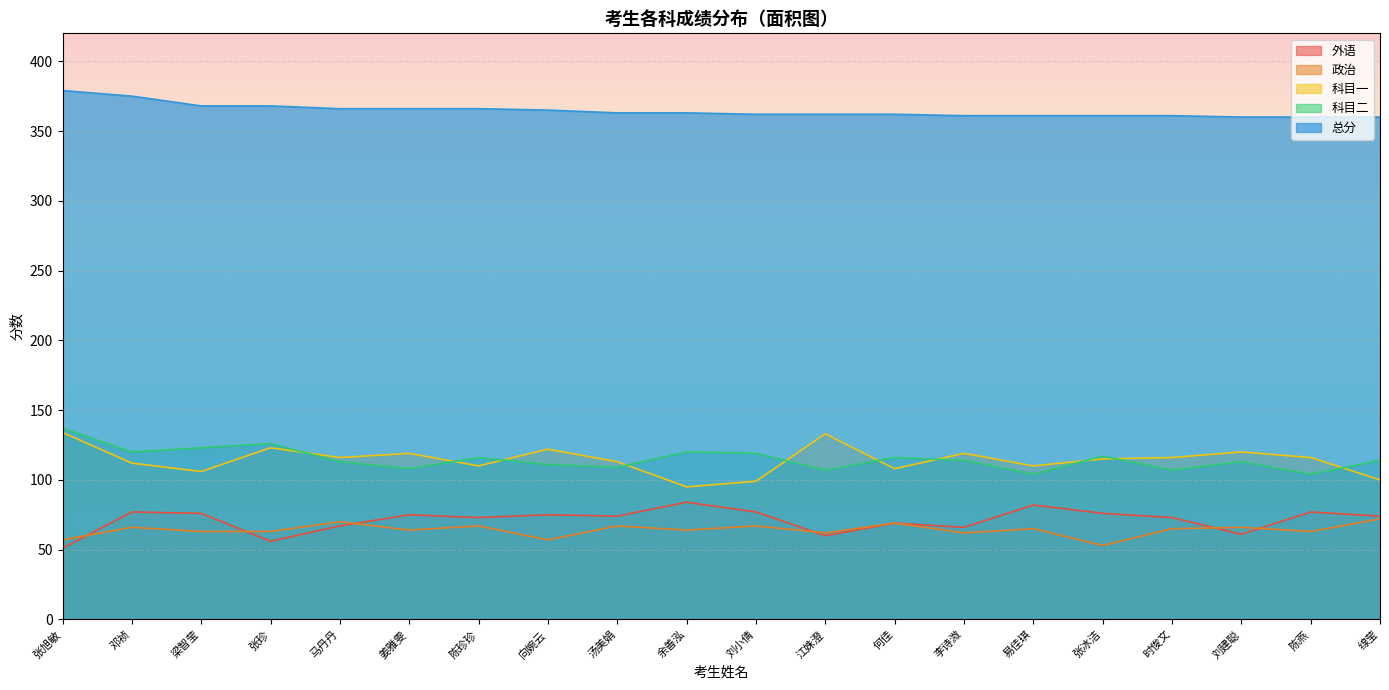

Where is the first local maximum for 科目一?

张珍